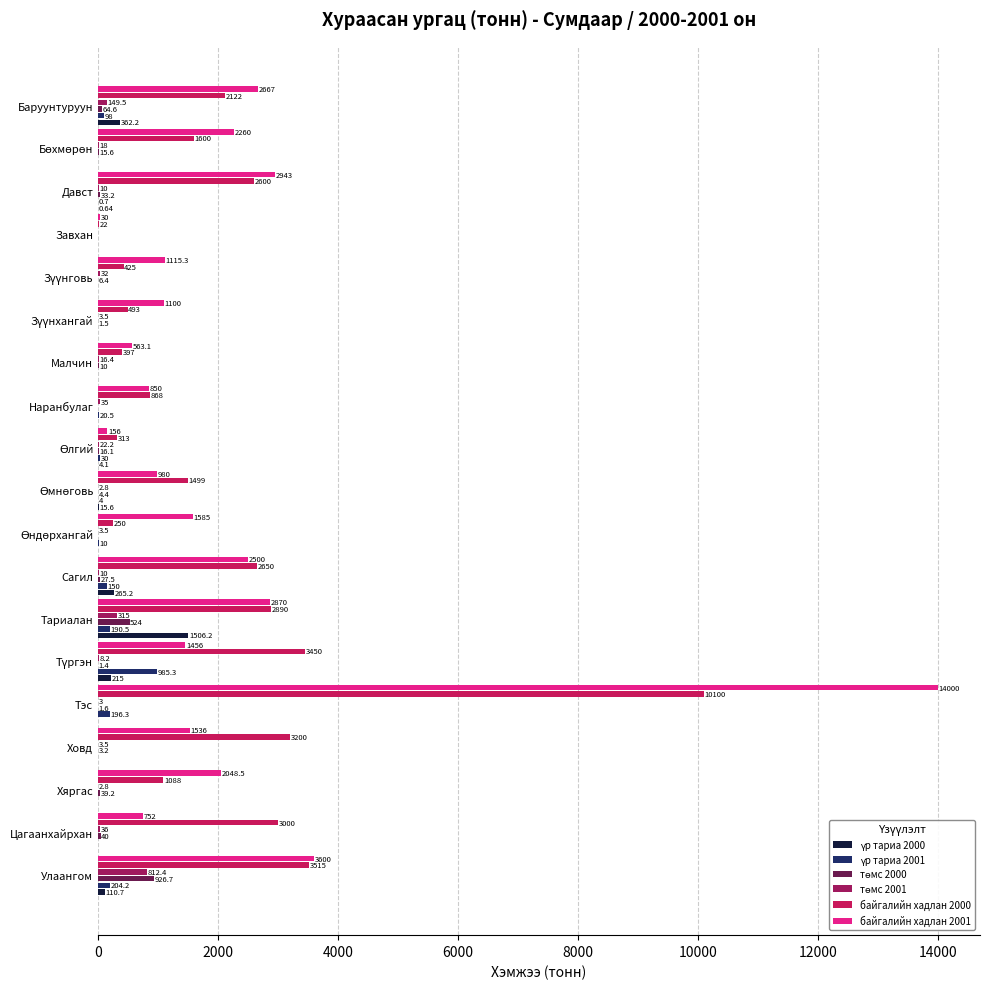

Where is байгалийн хадлан 2000 nearest to the value 5061?

Улаангом